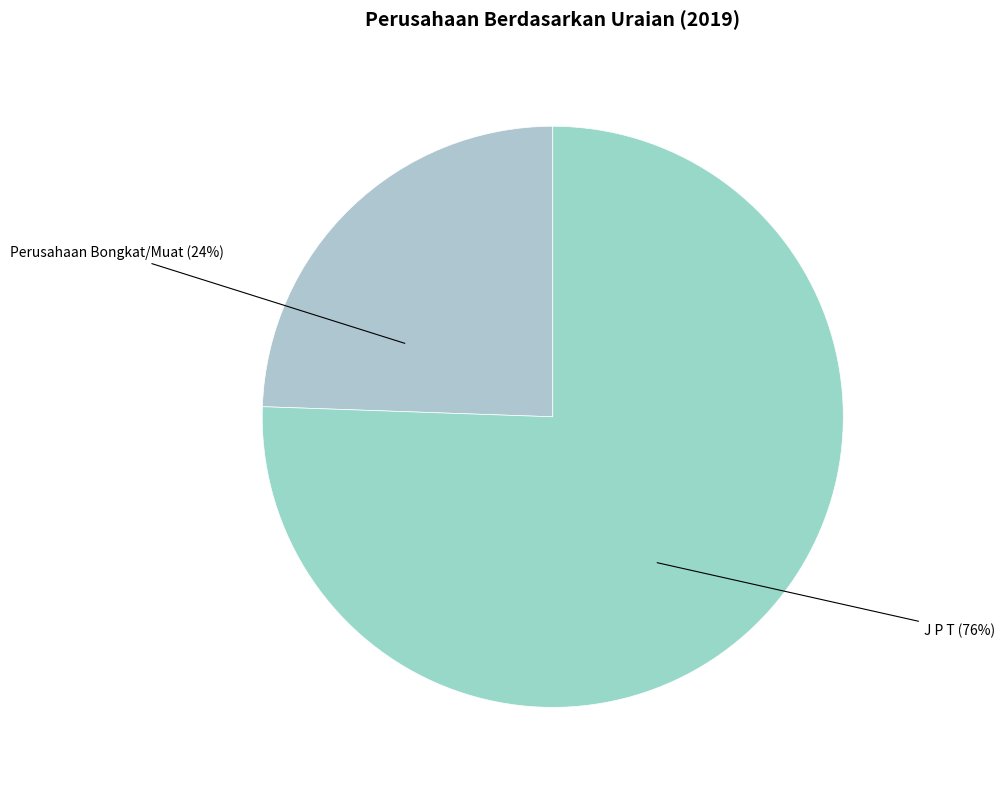

What percentage is the Perusahaan Bongkat/Muat slice, to the nearest percent?

24%